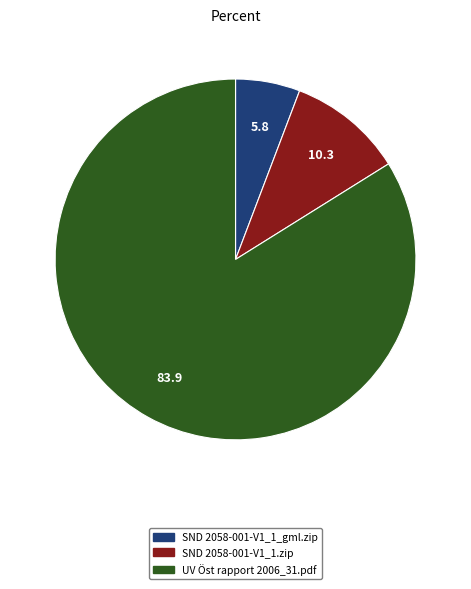

How many slices are in this pie chart?

3